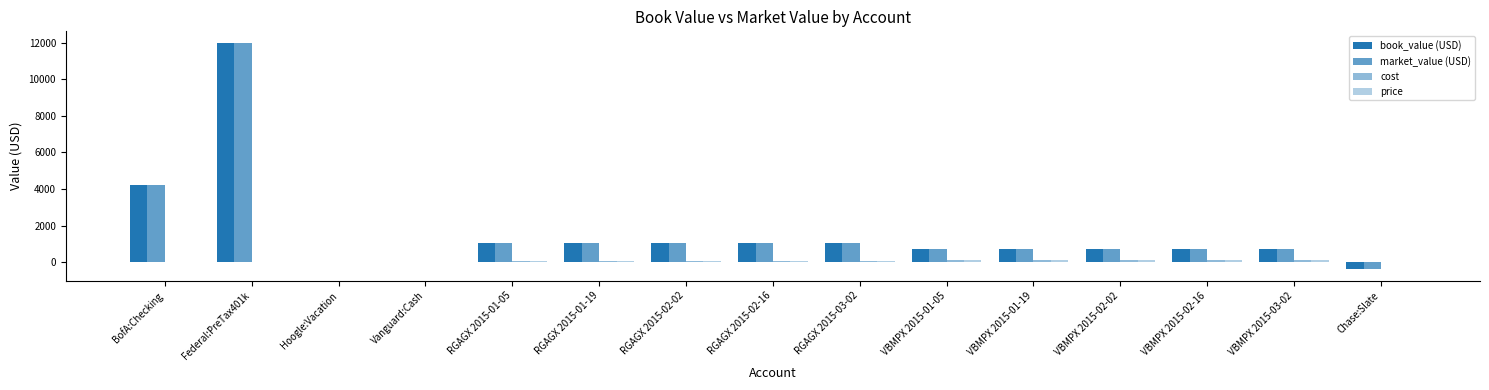

Reading left to right, extract all data points from this chart.

book_value (USD): 4201.3	12000.0	25.0	0.0	1080.0	1080.0	1080.0	1080.0	1080.0	720.0	720.0	720.0	719.9	720.0	-394.7
market_value (USD): 4201.3	12000.0	25.0	0.0	1062.2	1052.7	1064.9	1060.4	1080.0	741.6	732.4	724.1	722.0	720.0	-394.7
cost: 0.0	0.0	0.0	0.0	88.1	88.9	87.8	88.2	86.6	136.7	138.3	139.9	140.3	140.7	0.0
price: 0.0	0.0	0.0	0.0	86.6	86.6	86.6	86.6	86.6	140.7	140.7	140.7	140.7	140.7	0.0